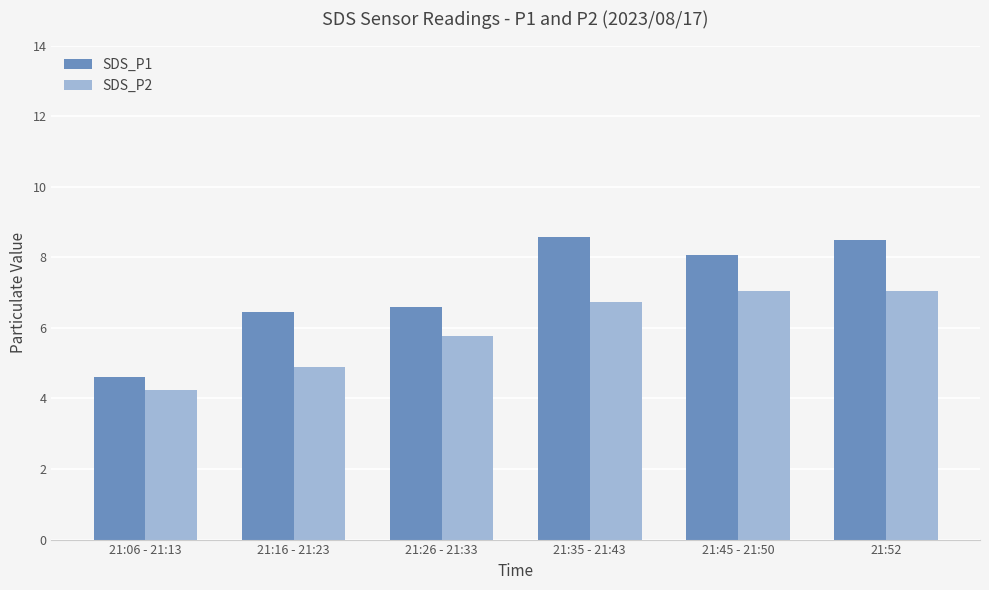

The value of SDS_P1 at 21:16 - 21:23 is 1.7. True or false?

False